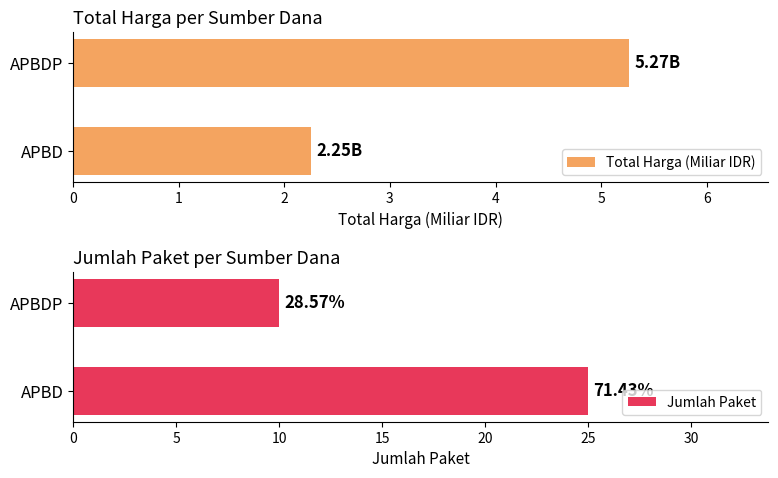

At 1, list the series in order from largest to smallest.

Jumlah Paket, Total Harga (Miliar IDR)